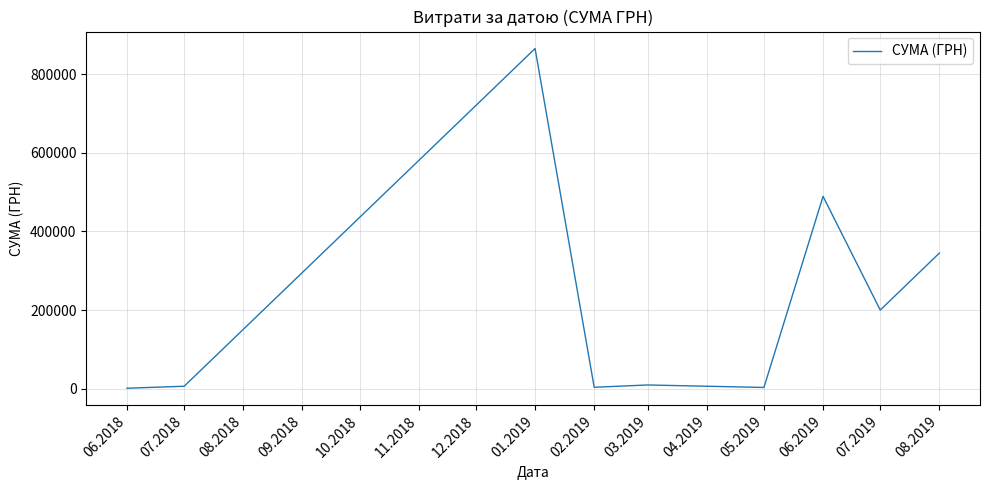

The value at 07.2019 is 99063.6. True or false?

False